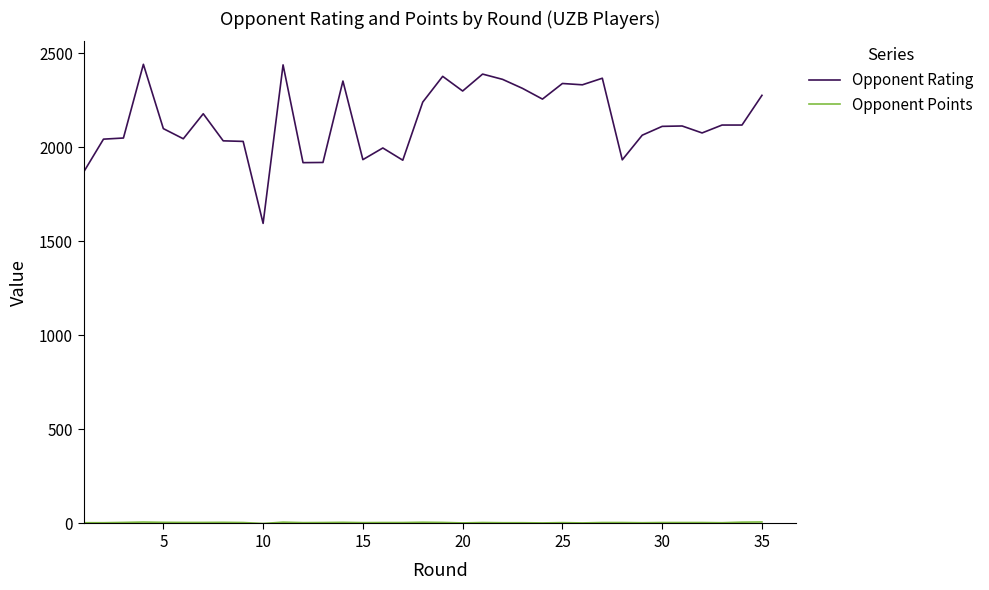

Which series has the largest range (max minus min)?

Opponent Rating